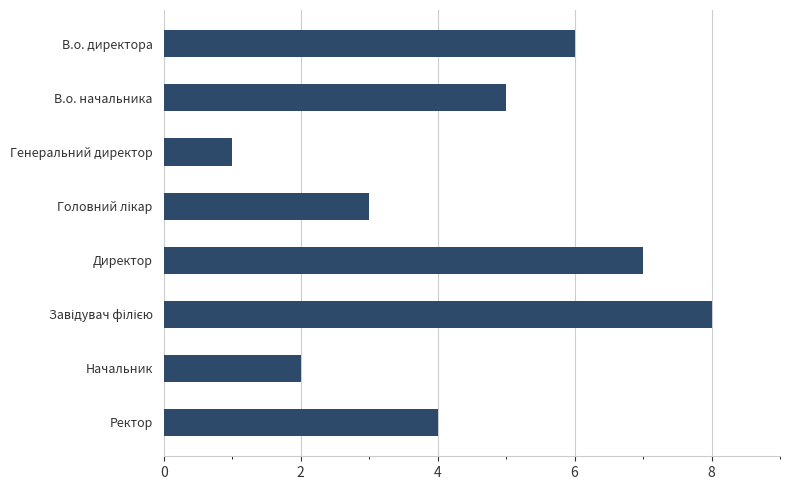

Are the bars horizontal?

Yes